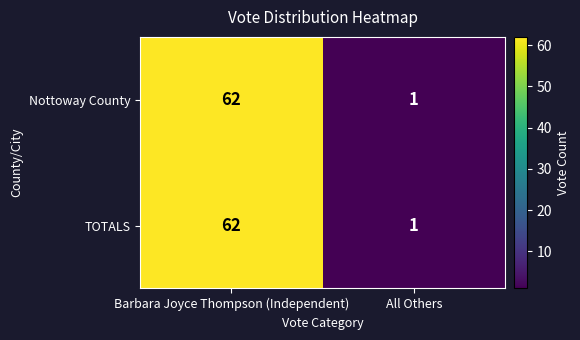

What is the smallest value displayed?

1